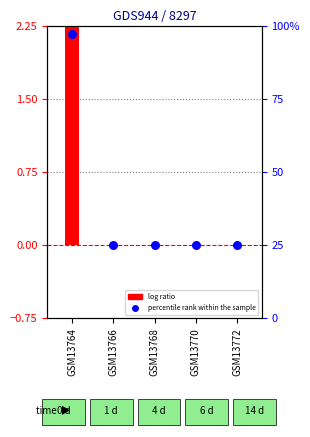

At how many categories does at least one series exceed 1?

1